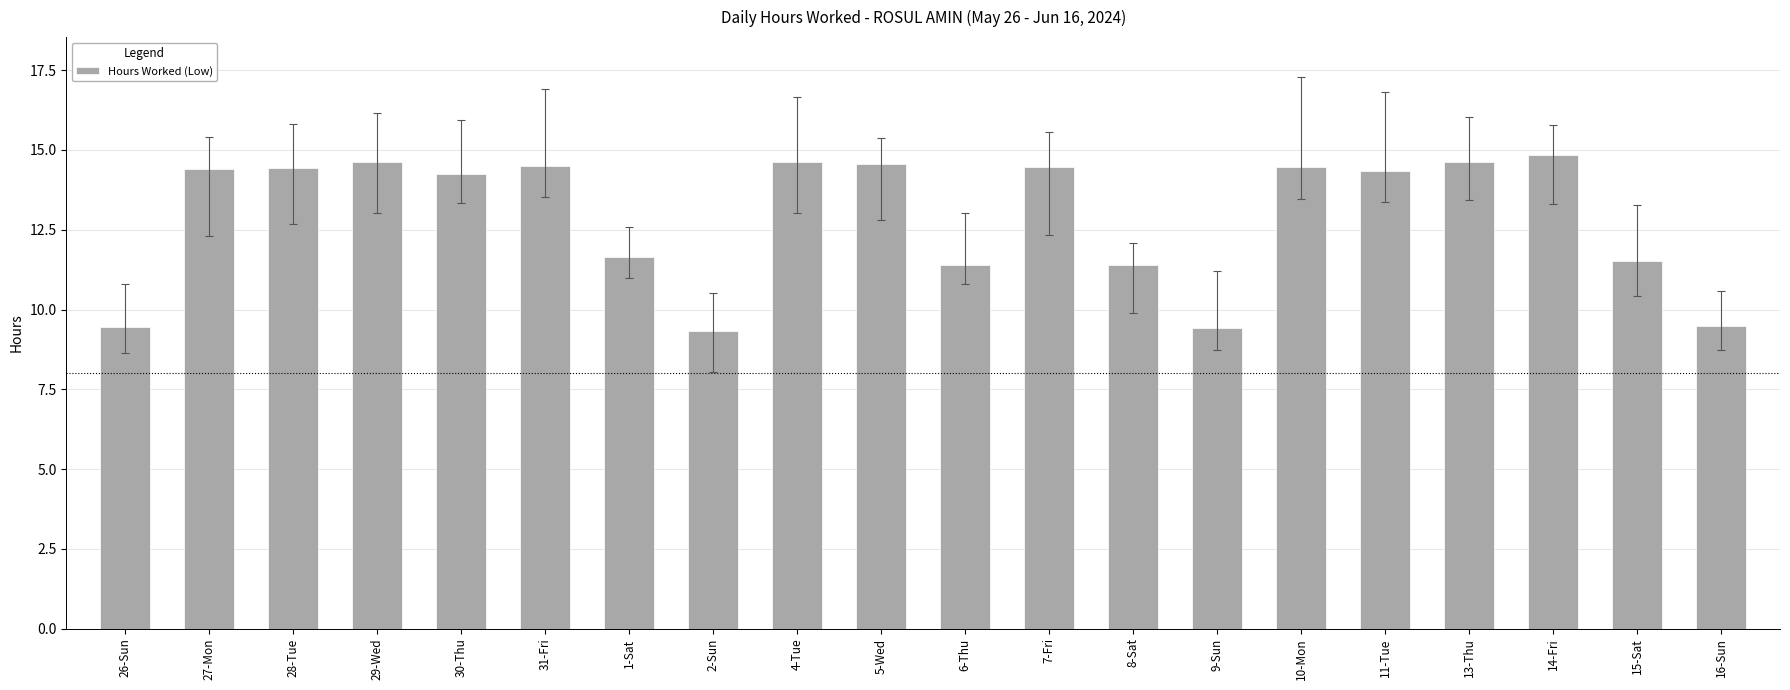

What is the value of the 11th bar from the left?

11.4